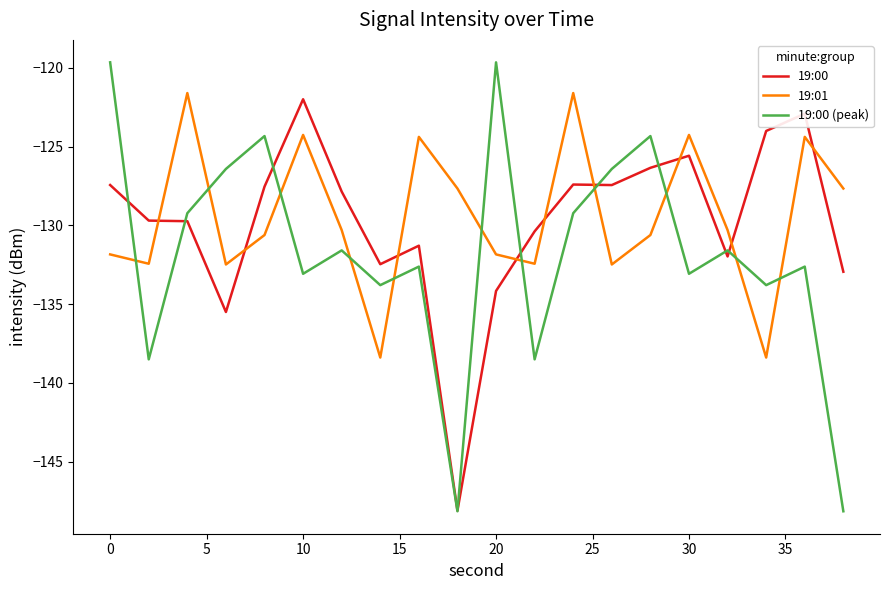

What is the highest value of the 19:01 series?

-121.6